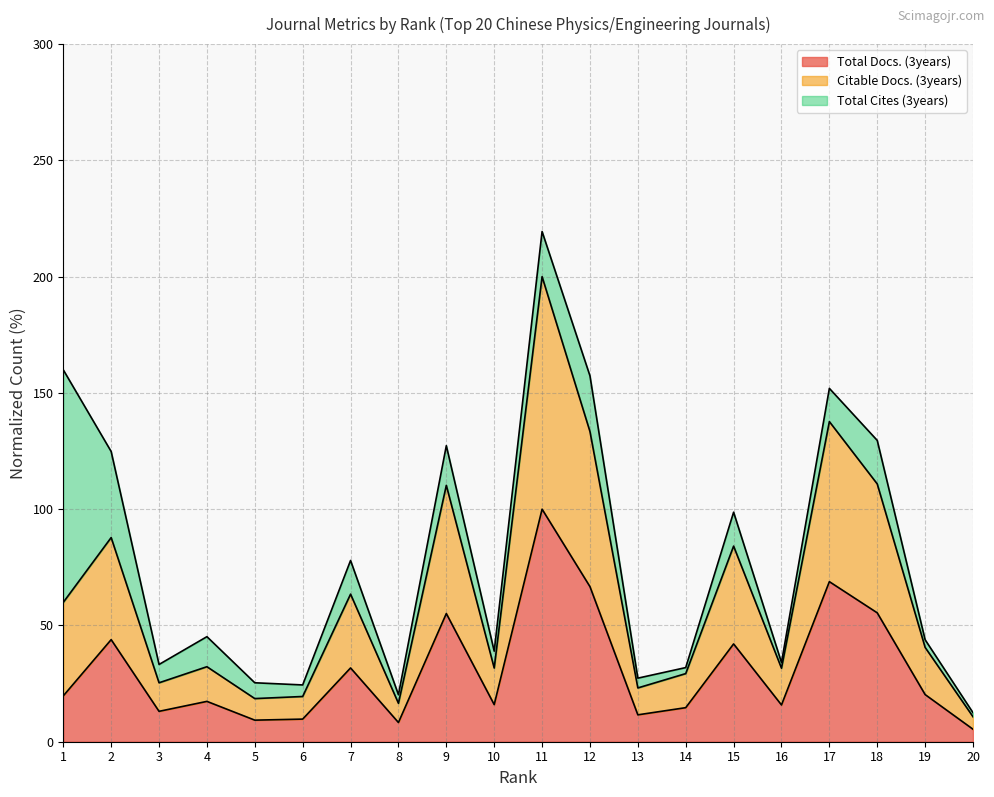

Is it true that Total Docs. (3years) equals 27.1 at 4?

False